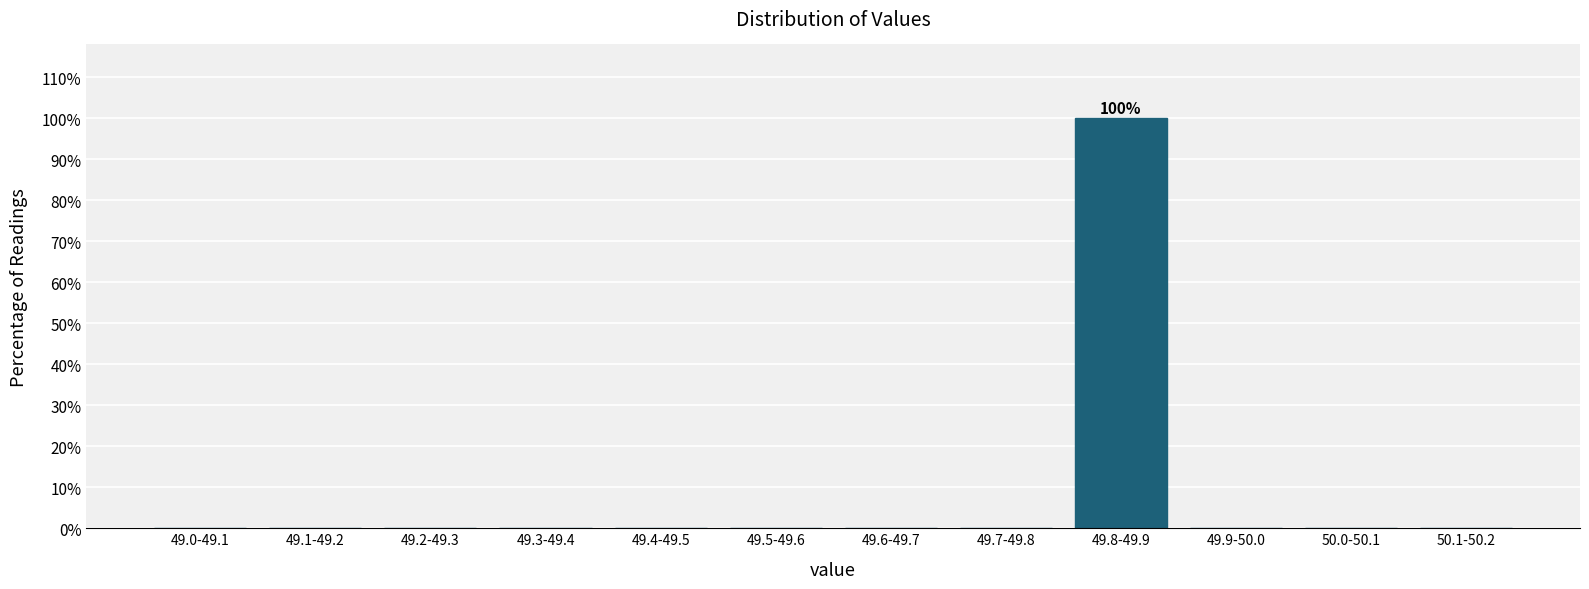

Reading right to left, extract all data points from this chart.

50.1-50.2=0	50.0-50.1=0	49.9-50.0=0	49.8-49.9=100	49.7-49.8=0	49.6-49.7=0	49.5-49.6=0	49.4-49.5=0	49.3-49.4=0	49.2-49.3=0	49.1-49.2=0	49.0-49.1=0